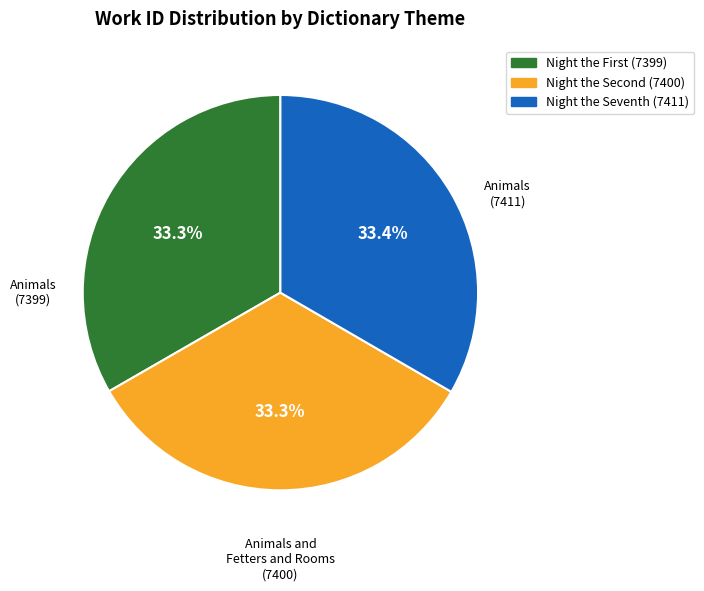

Is there any slice that represents more than half of the pie?

No